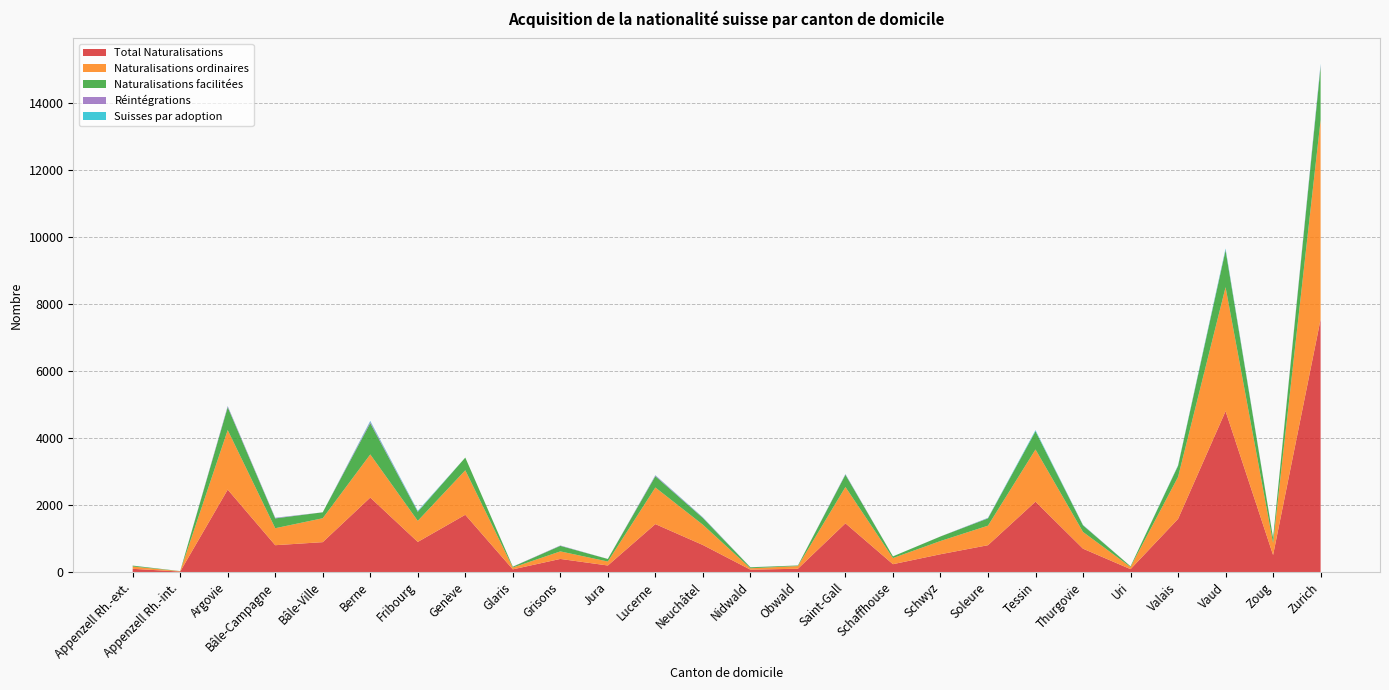

Reading left to right, list all the values displayed in this chart.

Total Naturalisations: 95	13	2460	800	891	2222	898	1708	79	390	194	1430	806	70	97	1453	233	530	800	2100	696	85	1584	4801	507	7546
Naturalisations ordinaires: 69	10	1777	507	714	1288	629	1329	54	225	119	1093	605	41	80	1084	183	395	583	1558	499	65	1253	3702	359	5952
Naturalisations facilitées: 26	3	682	293	177	934	269	379	25	165	75	337	201	29	17	366	50	135	217	542	197	20	331	1099	148	1591
Réintégrations: 1	1	29	16	0	43	10	0	3	10	1	23	12	2	1	14	0	2	10	5	6	1	4	20	5	49
Suisses par adoption: 1	0	7	4	0	23	20	0	0	2	1	7	9	1	0	7	1	0	7	29	7	0	14	34	1	34